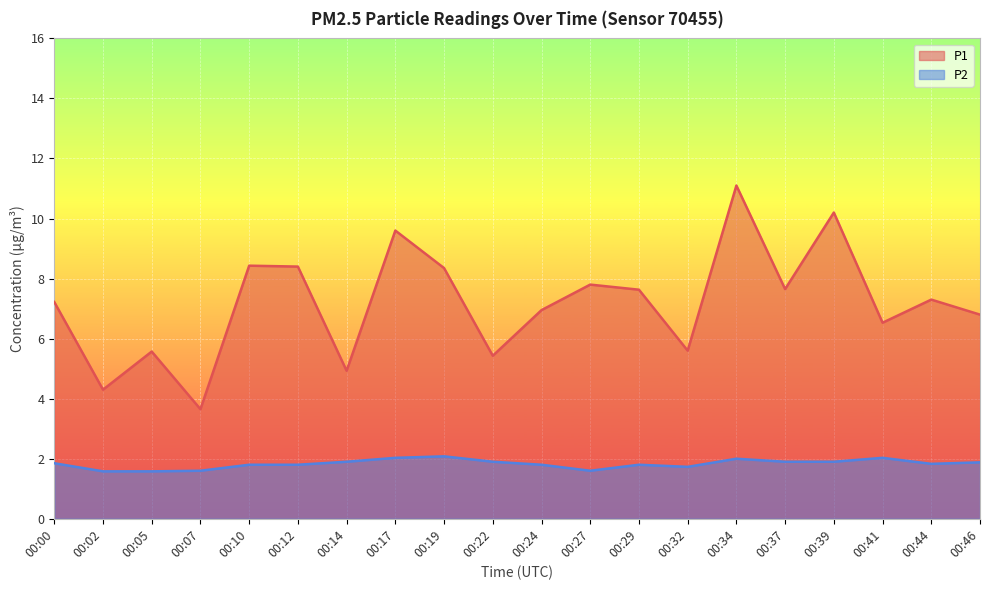

What is the sum of the P1 values at 00:27 and 00:05?

13.4